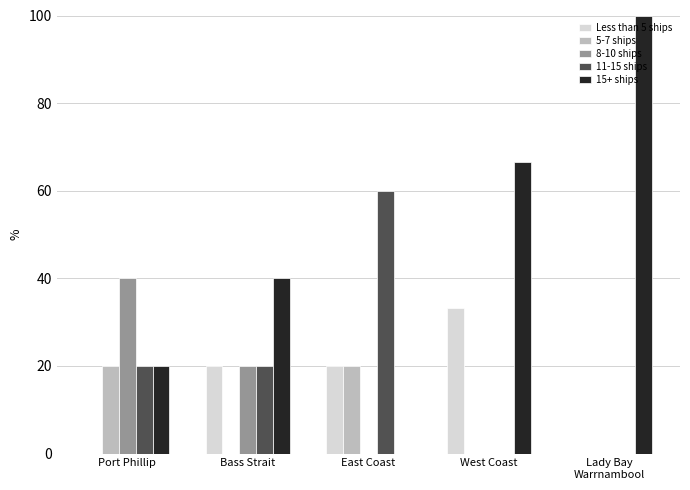

Reading left to right, list all the values displayed in this chart.

Less than 5 ships: Port Phillip=0.0	Bass Strait=20.0	East Coast=20.0	West Coast=33.3	Lady Bay
Warrnambool=0.0
5-7 ships: Port Phillip=20.0	Bass Strait=0.0	East Coast=20.0	West Coast=0.0	Lady Bay
Warrnambool=0.0
8-10 ships: Port Phillip=40.0	Bass Strait=20.0	East Coast=0.0	West Coast=0.0	Lady Bay
Warrnambool=0.0
11-15 ships: Port Phillip=20.0	Bass Strait=20.0	East Coast=60.0	West Coast=0.0	Lady Bay
Warrnambool=0.0
15+ ships: Port Phillip=20.0	Bass Strait=40.0	East Coast=0.0	West Coast=66.7	Lady Bay
Warrnambool=100.0